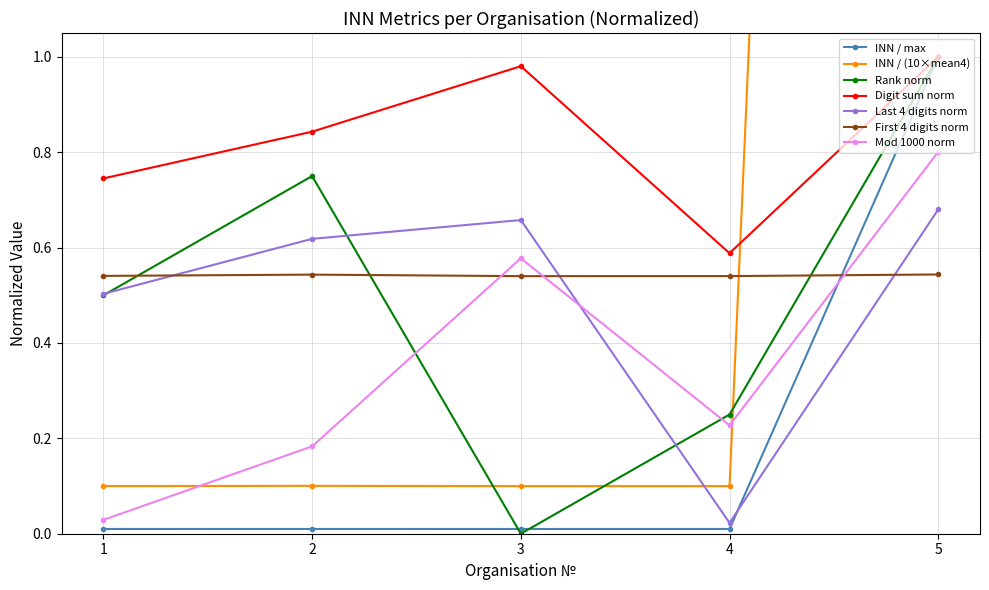

The Digit sum norm series shows 1.5 at 3. True or false?

False